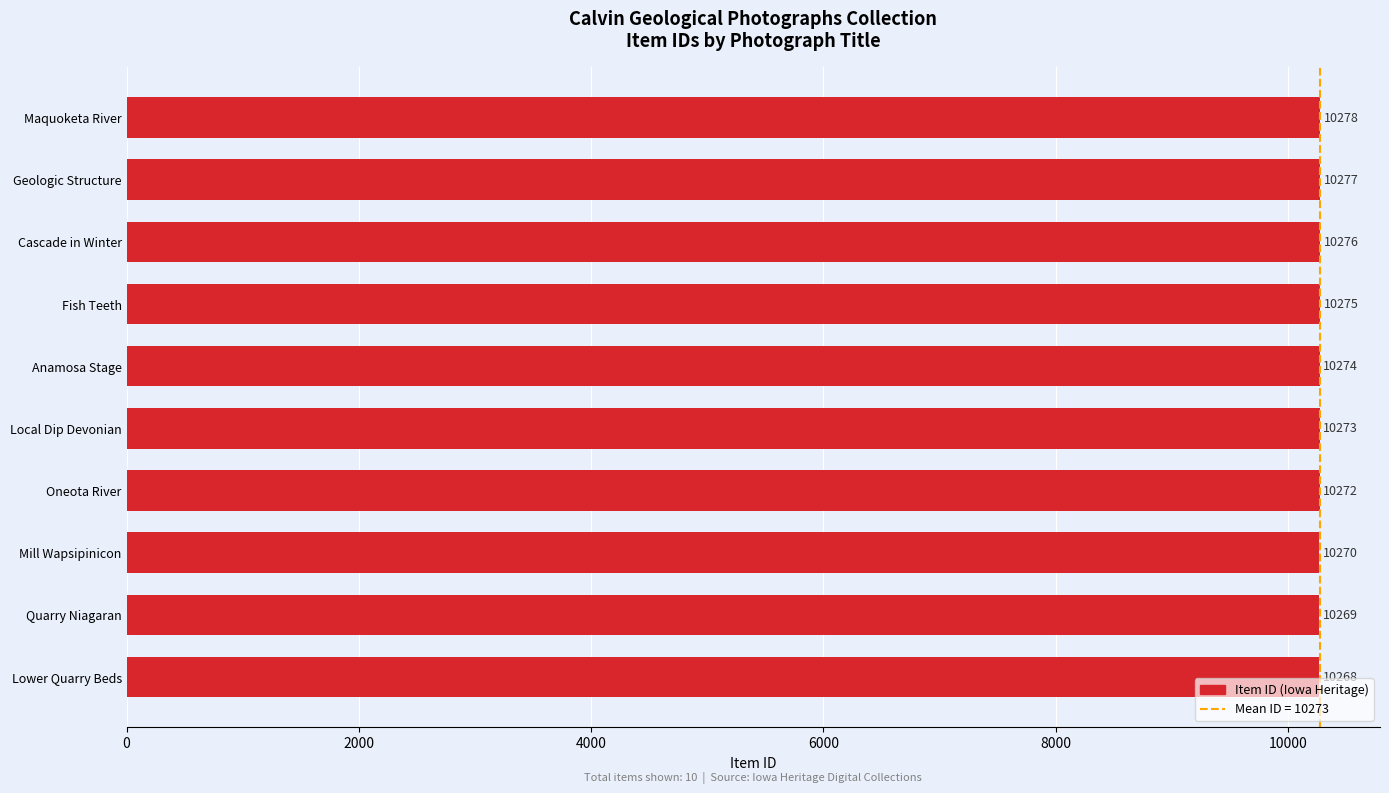

Reading bottom to top, transcribe all the data shown in this chart.

10268	10269	10270	10272	10273	10274	10275	10276	10277	10278